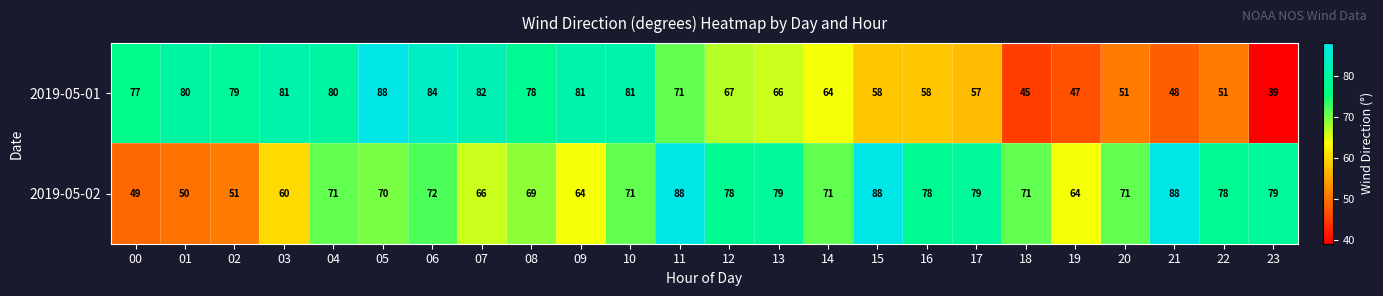

Rank the series by their average value, from highest to lowest.

2019-05-02, 2019-05-01